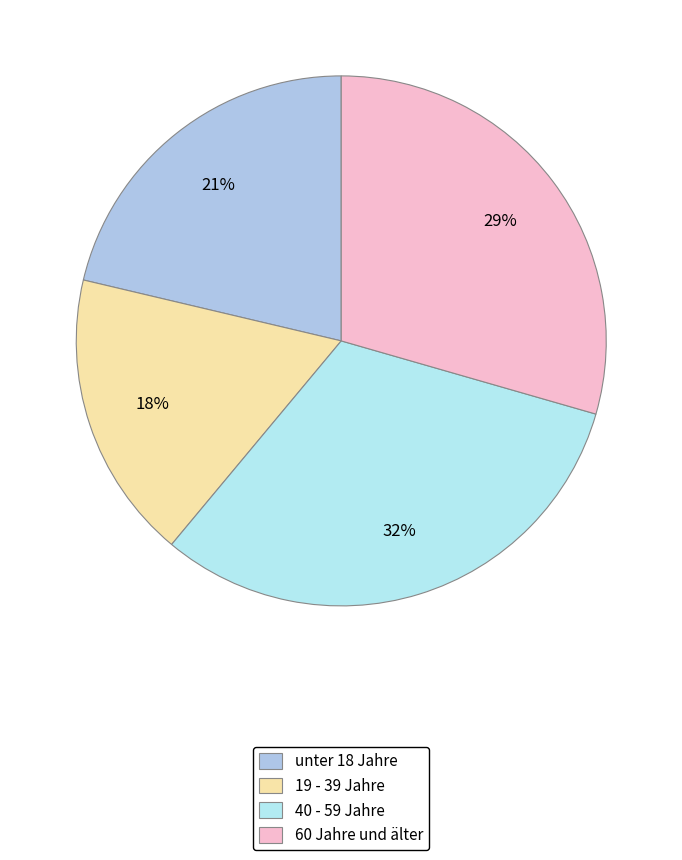

The 40 - 59 Jahre slice represents 20% of the pie. True or false?

False